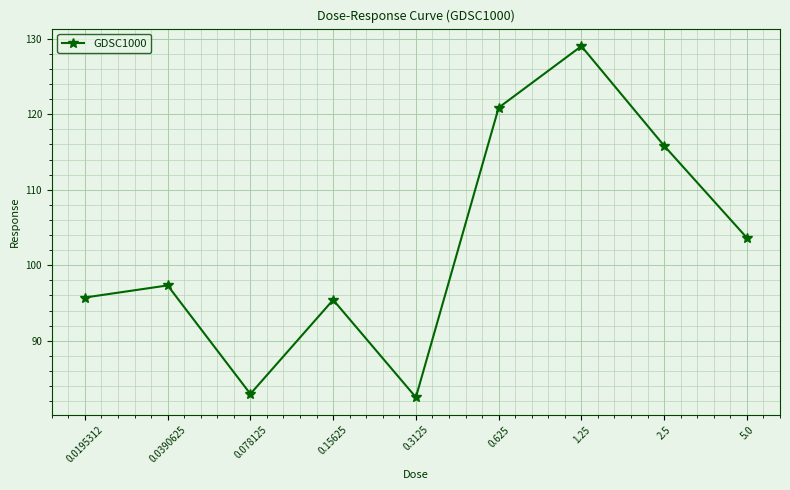

Where is the data nearest to the value 105?

5.0